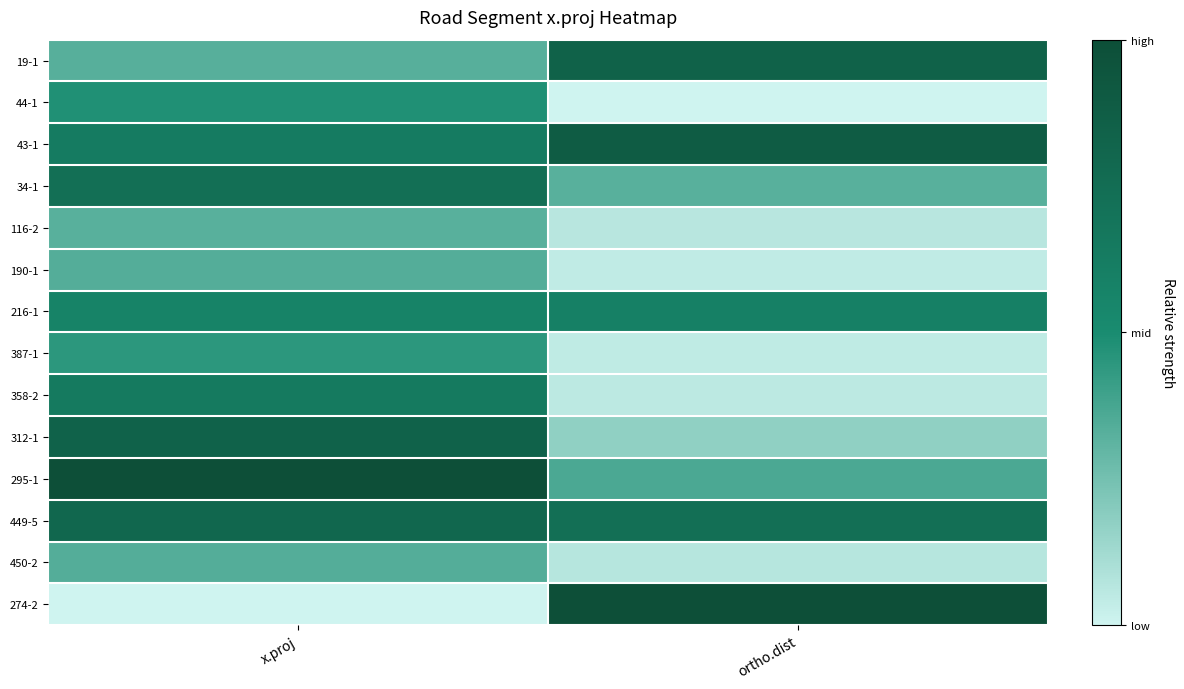

At which category is the sum across all series the highest?

x.proj